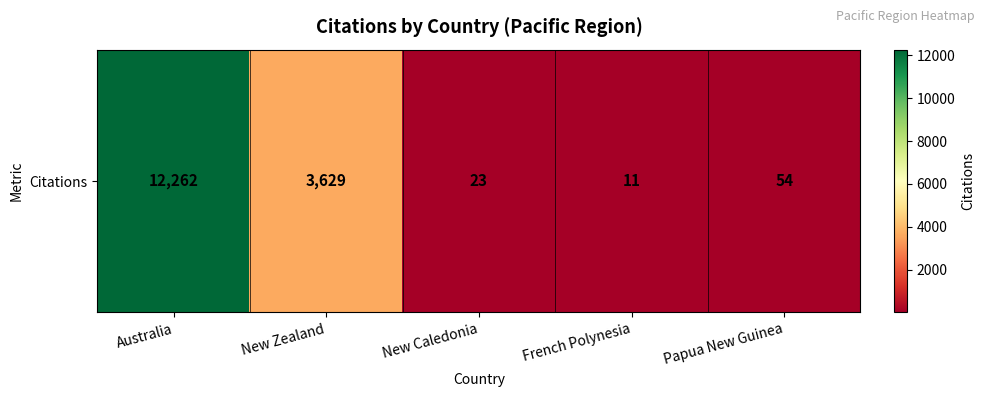

How many categories are shown in the chart?

5